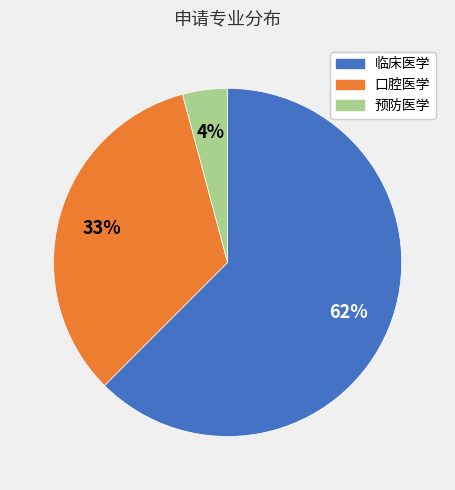

Is there a majority slice in this chart?

Yes